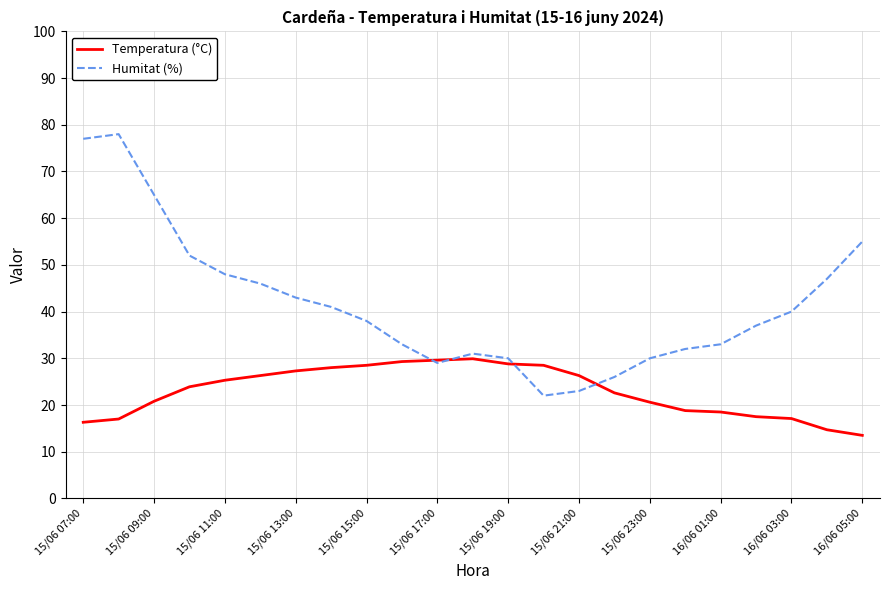

Which series has the largest range (max minus min)?

Humitat (%)